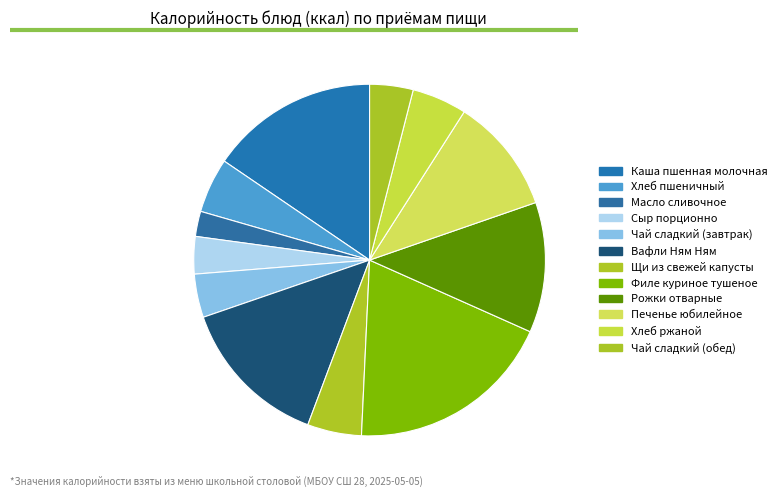

Combined, do Чай сладкий (обед) and Рожки отварные account for over 50%?

No